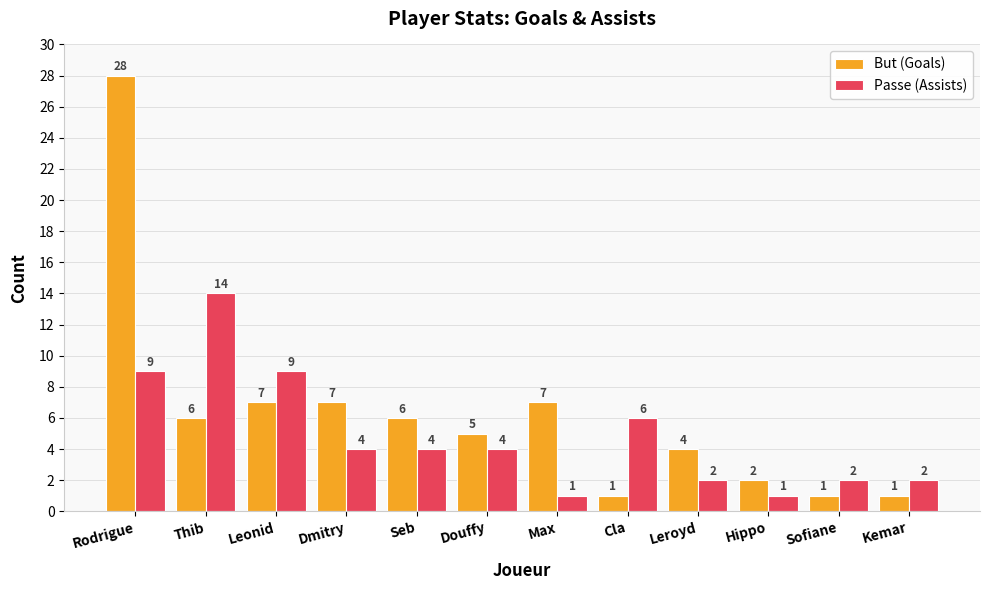

At which category is the sum across all series the highest?

Rodrigue